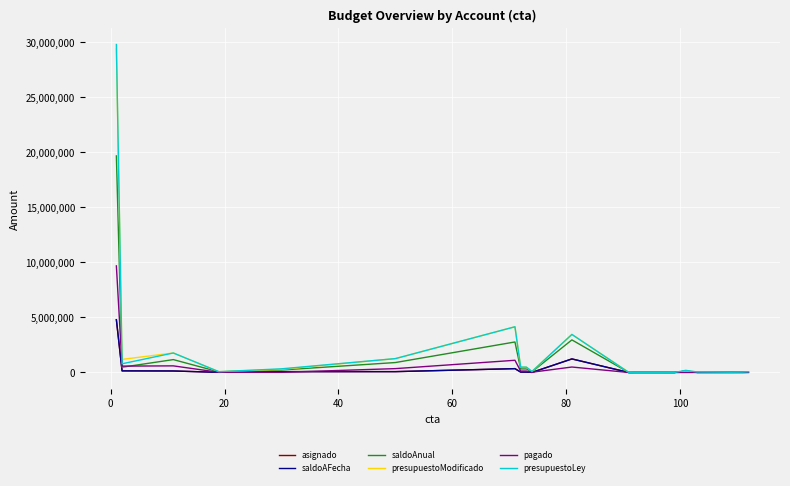

Does the chart display data point markers on the line(s)?

No